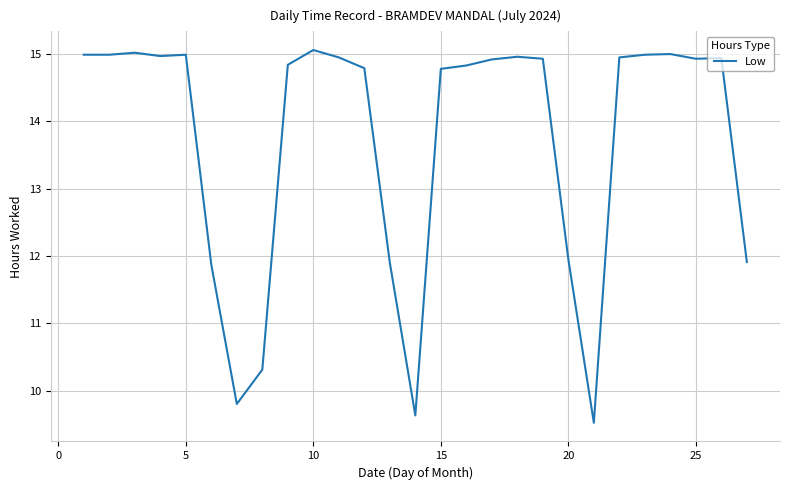

What is the maximum value shown in the chart?

15.1